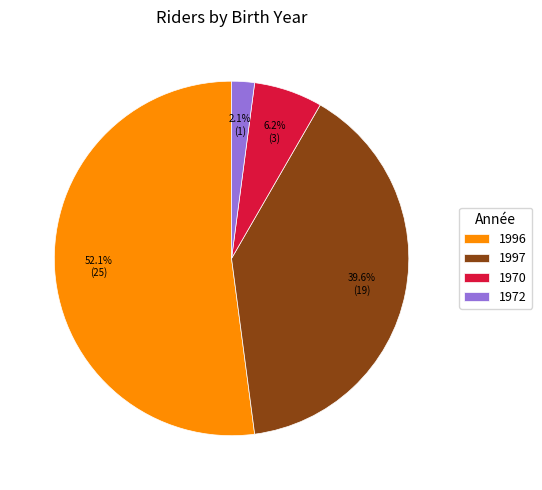

How much of the chart is everything except 1996?

47.9%